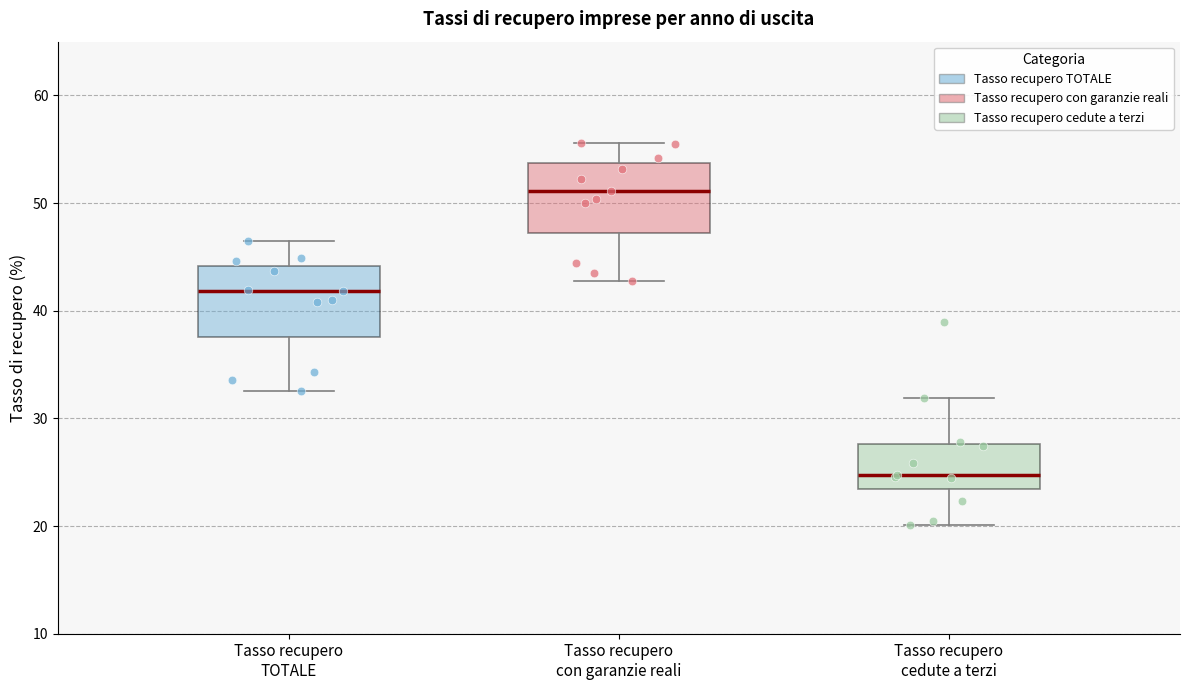

Which box has the highest median line?

Tasso recupero con garanzie reali